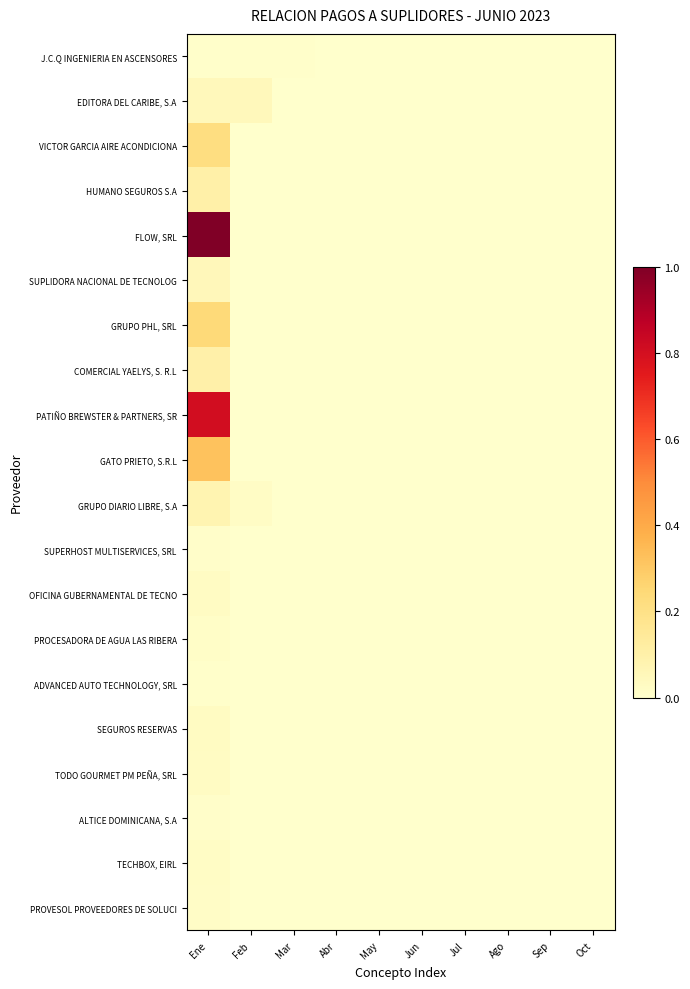

How many categories are shown in the chart?

10